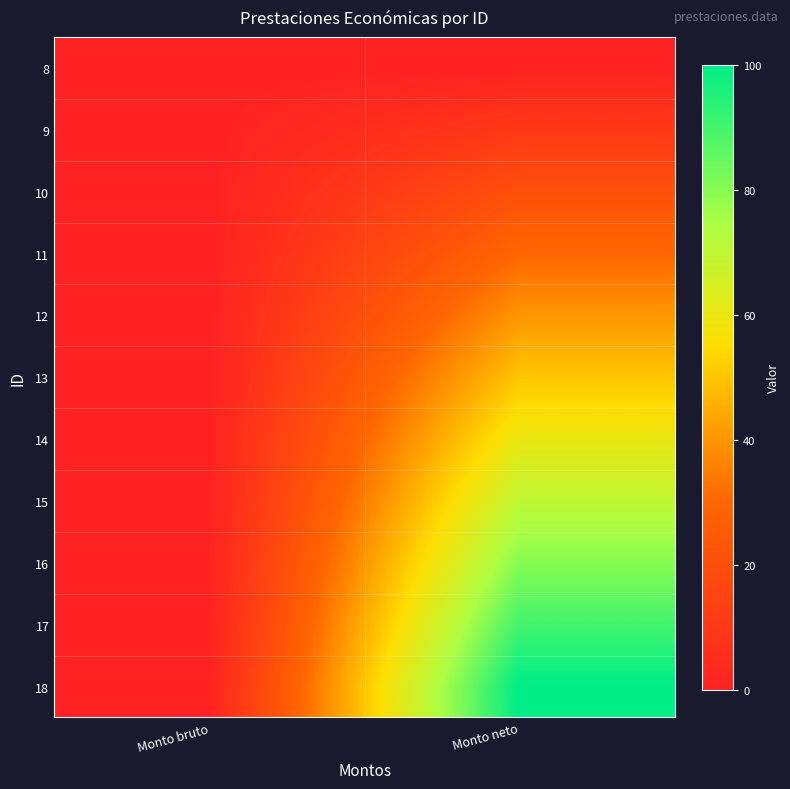

At Monto neto, list the series in order from largest to smallest.

18, 17, 16, 15, 14, 13, 12, 11, 10, 9, 8